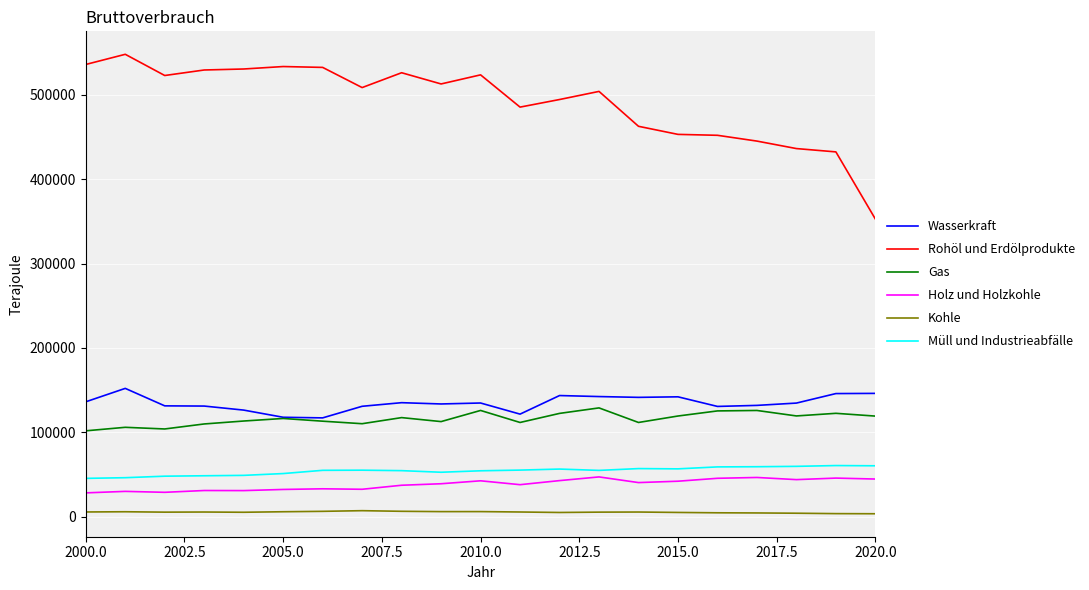

Which series has the largest range (max minus min)?

Rohöl und Erdölprodukte